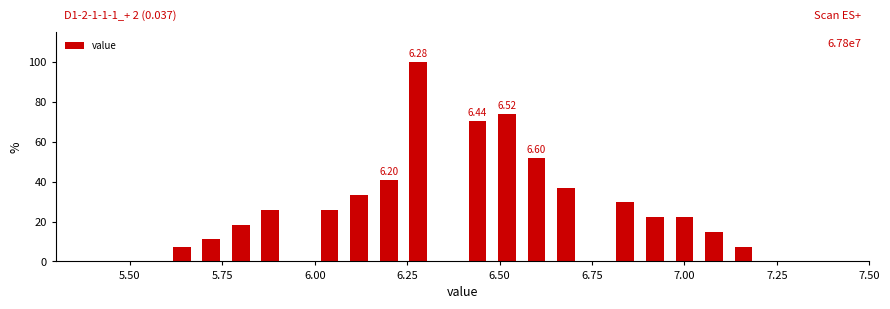

Around what value on the x-axis is the tallest bar? Give the approximate position of its centre, as read against the axis.

6.30